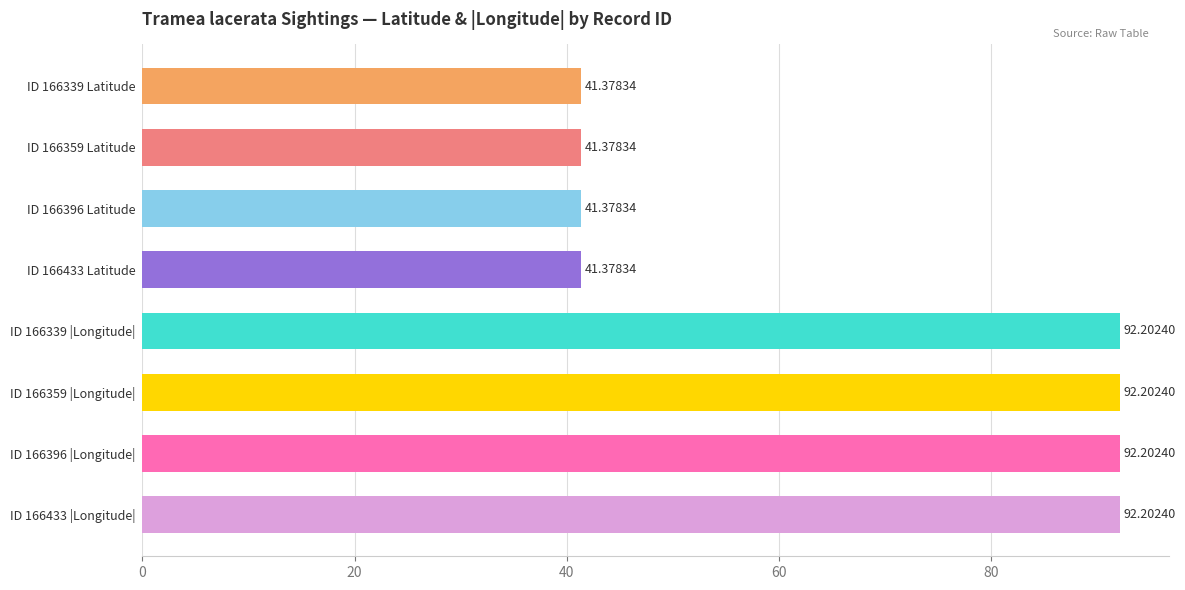

What is the change in value from ID 166359 Latitude to ID 166433 |Longitude|?

+50.8